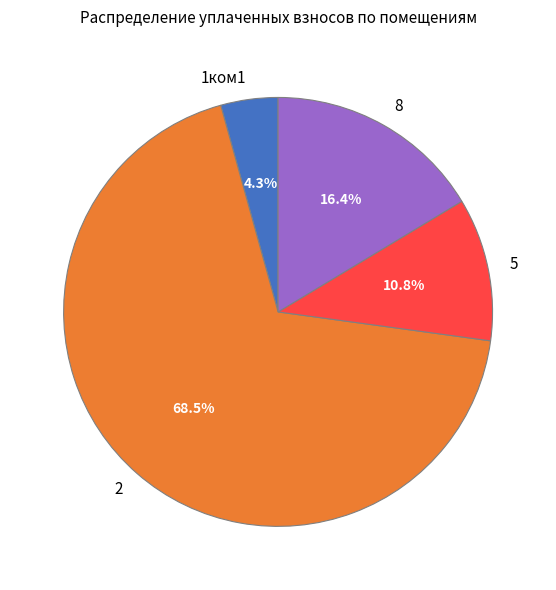

Which category accounts for the majority?

2